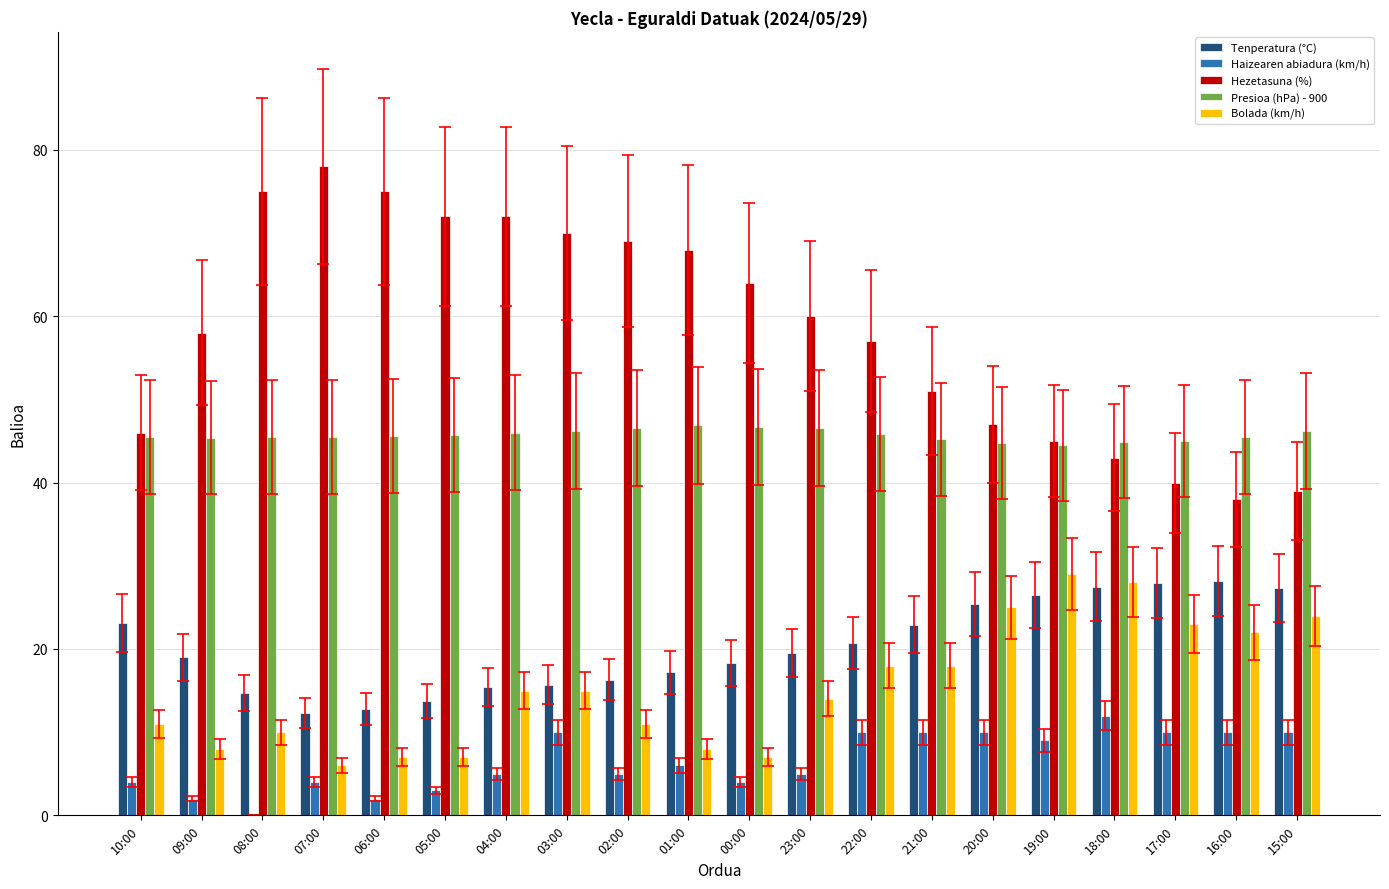

How many distinct data groups are displayed?

5